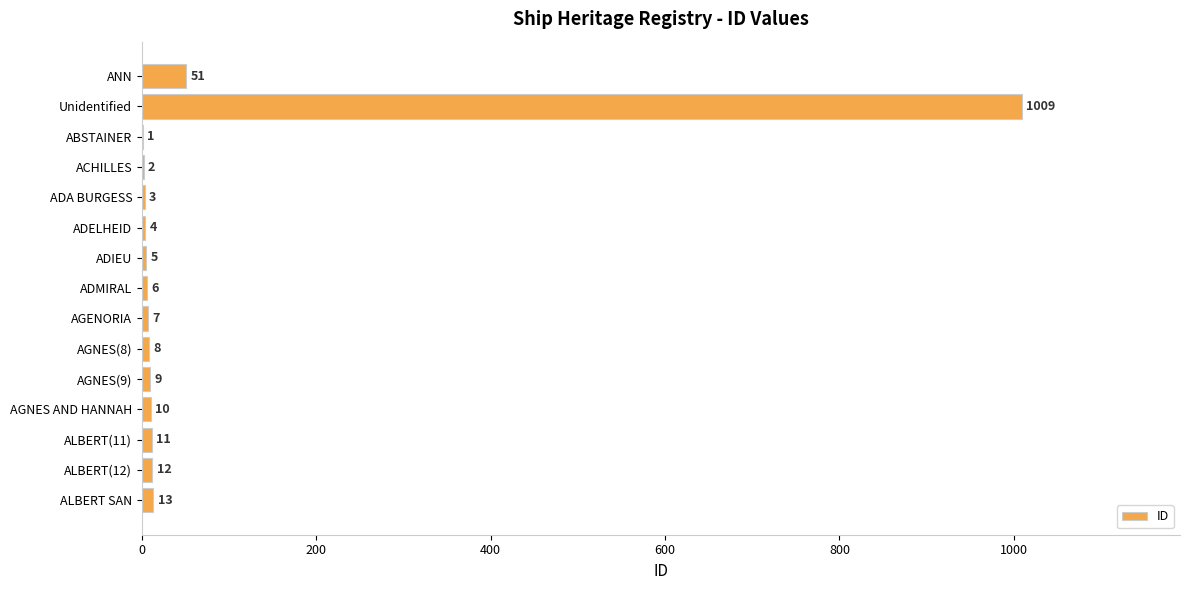

What is the sum of the values at ALBERT(11) and ANN?

62